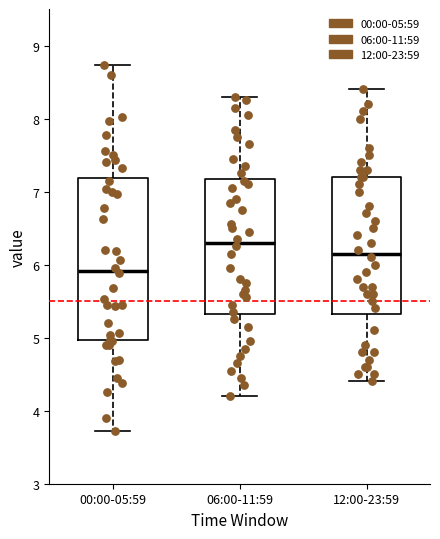

Reading left to right, transcribe this box plot: for each box, give where its median line is, the range the box spans, and where its two whiskers end, as read against the y-axis. The values are not printed on the chart, so give them approximately, as read against the axis.

00:00-05:59: median 5.9, box 5.0 to 7.2, whiskers 3.7 to 8.7
06:00-11:59: median 6.3, box 5.3 to 7.2, whiskers 4.2 to 8.3
12:00-23:59: median 6.2, box 5.3 to 7.2, whiskers 4.4 to 8.4